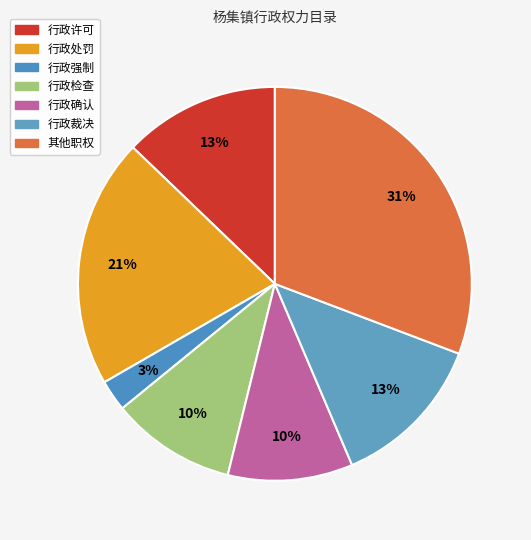

What portion of the pie excludes 行政裁决?

87.2%